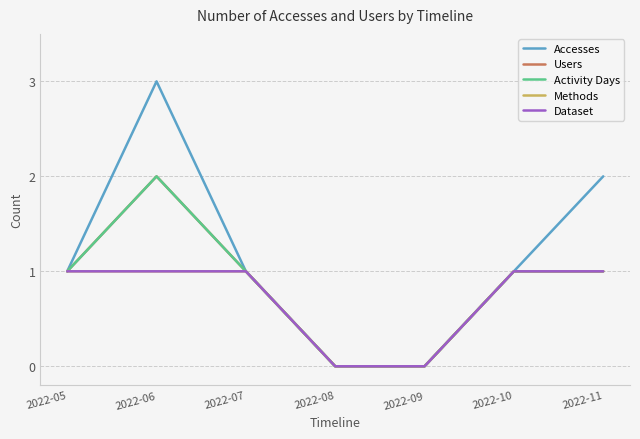

Is this an area chart (filled region under the line)?

No